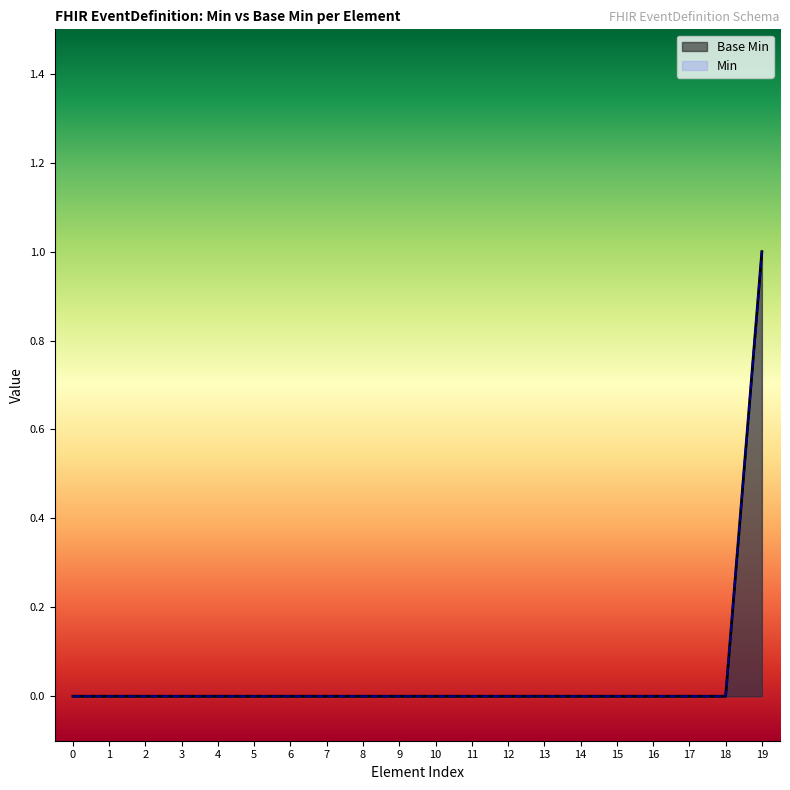

At which category is the sum across all series the highest?

19